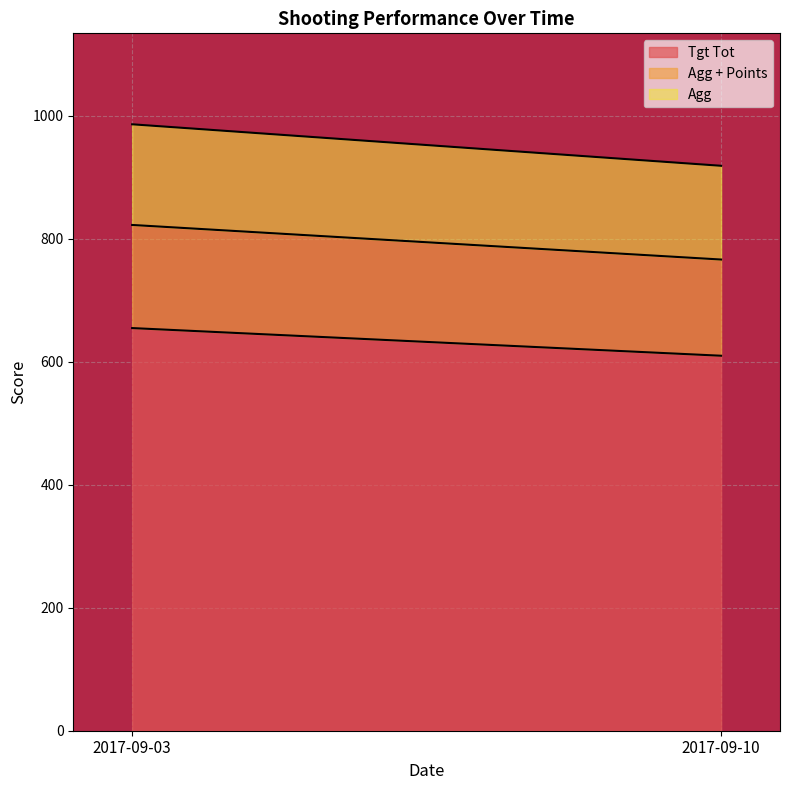

Where is Tgt Tot nearest to the value 632?

2017-09-10